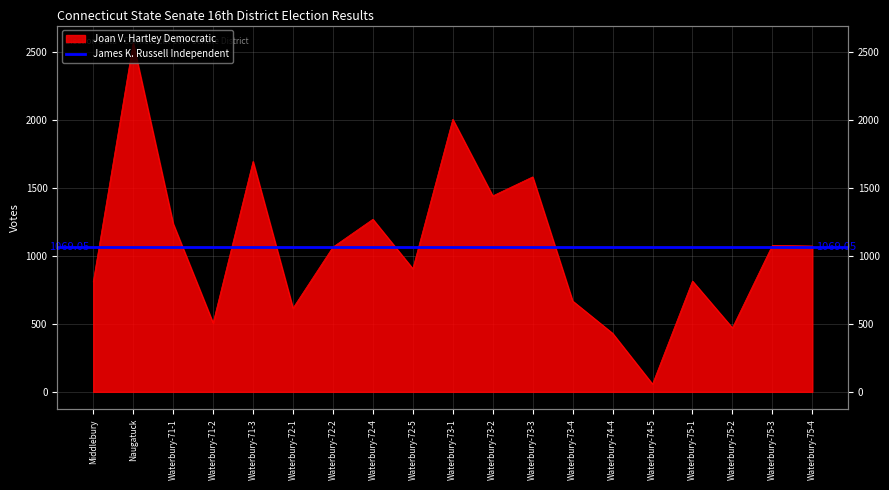

Reading left to right, list all the values displayed in this chart.

810	2569	1239	507	1697	616	1066	1271	907	2007	1443	1583	669	431	57	816	471	1079	1074